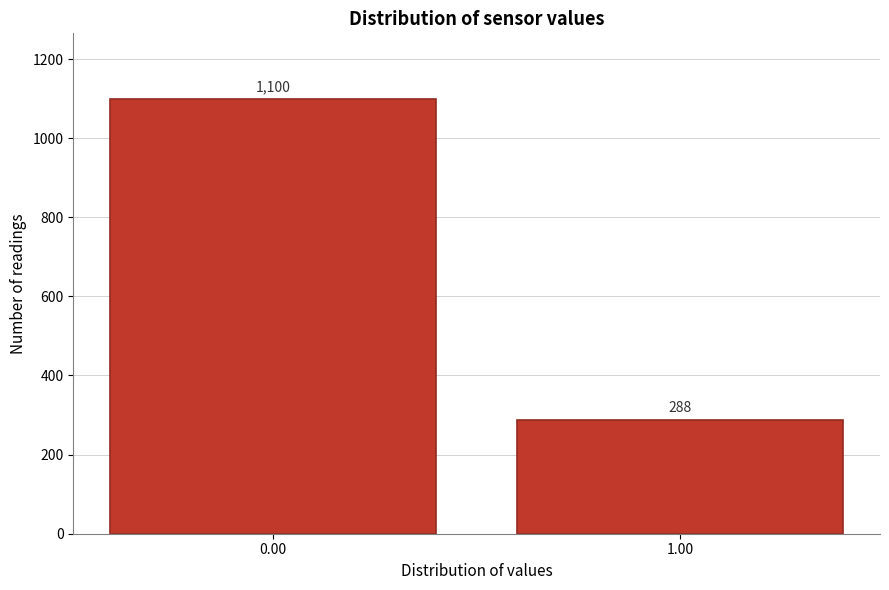

Reading right to left, list all the values displayed in this chart.

288	1100